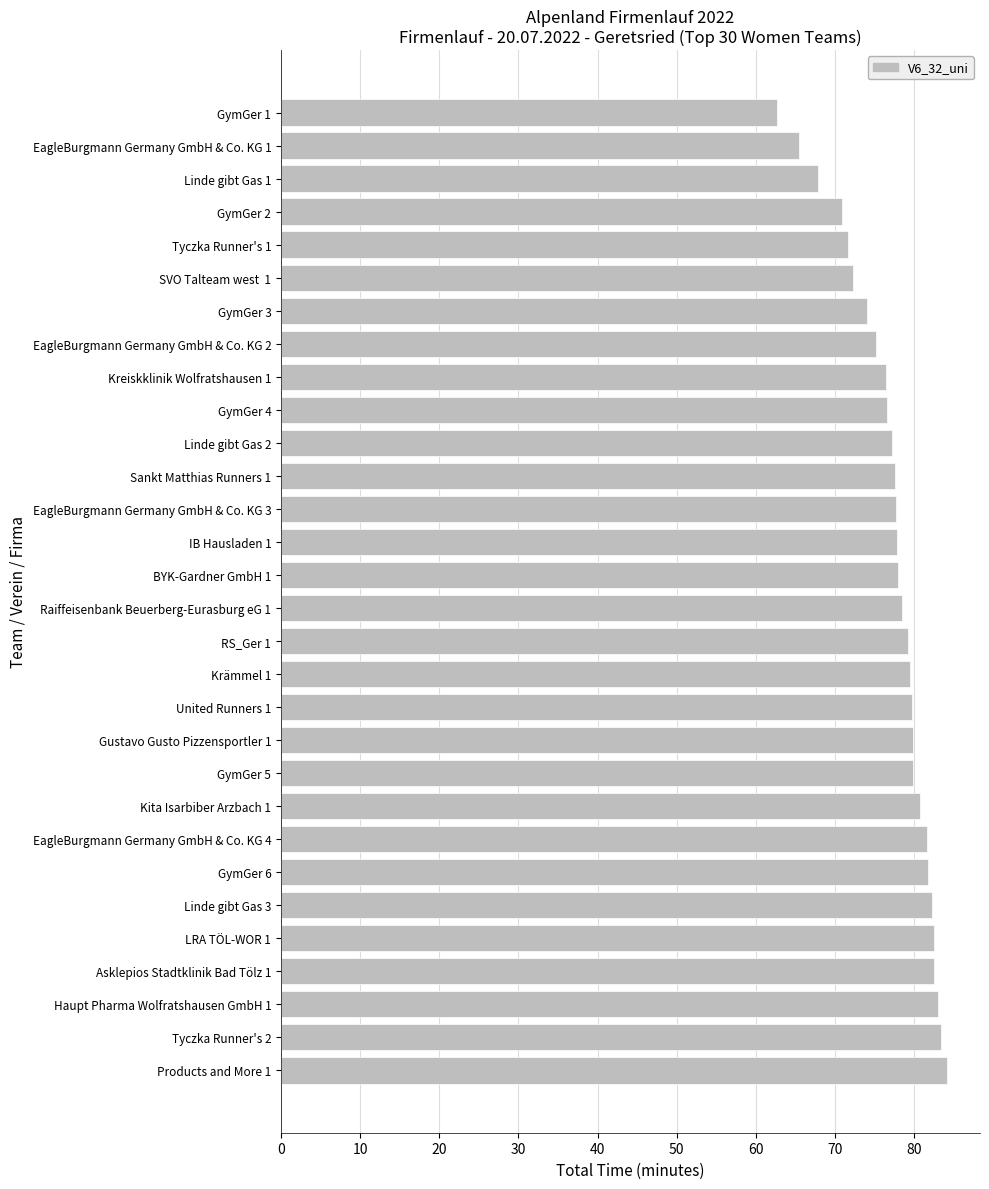

What is the ratio of the value at United Runners 1 to the value at Kita Isarbiber Arzbach 1?

1.0